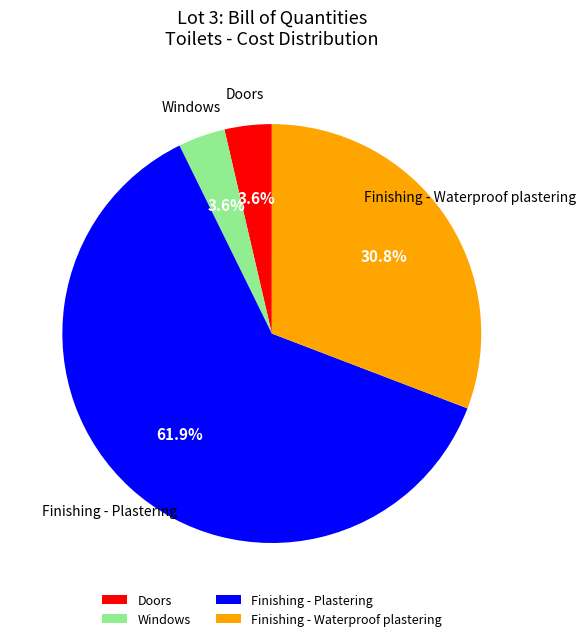

The Windows slice represents 4% of the pie. True or false?

True